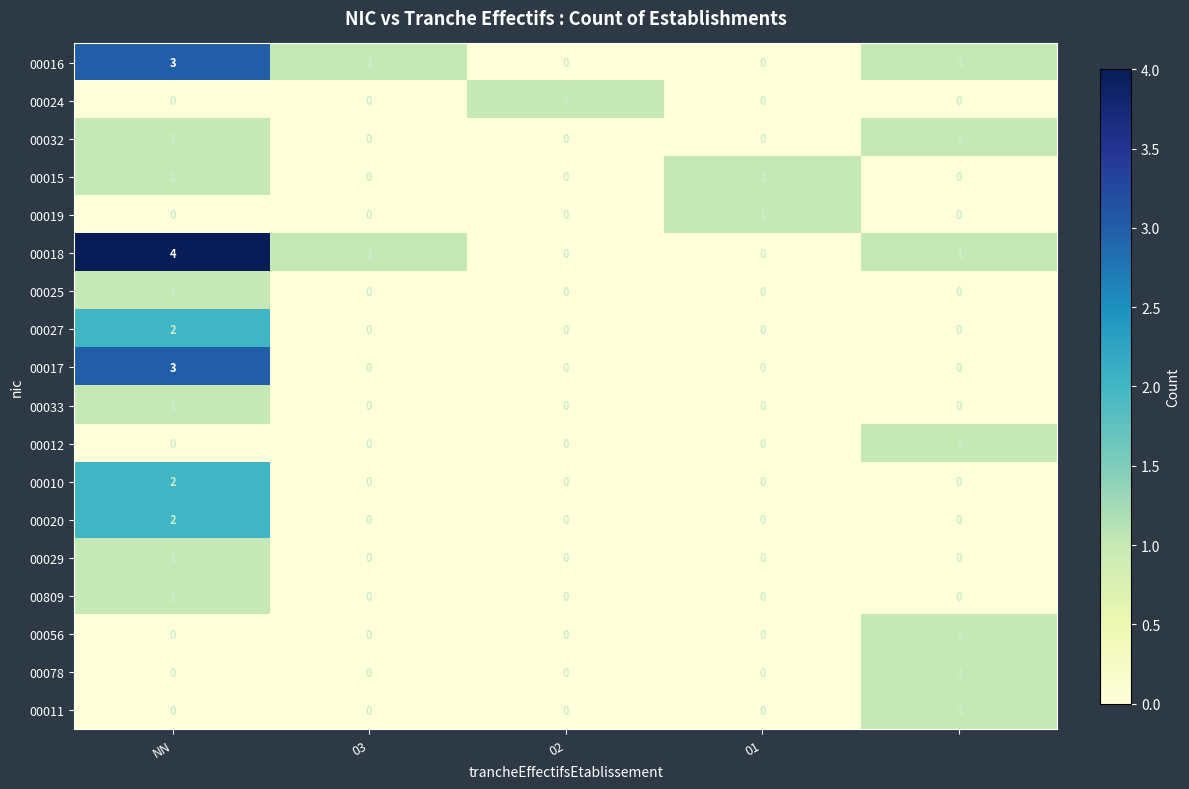

Which series has the largest total across all categories?

00018